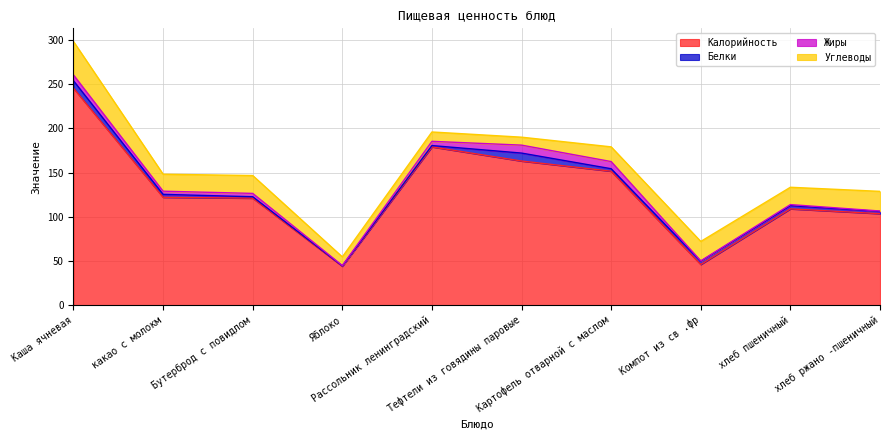

What value does the Углеводы series have at Тефтели из говядины паровые?

9.0